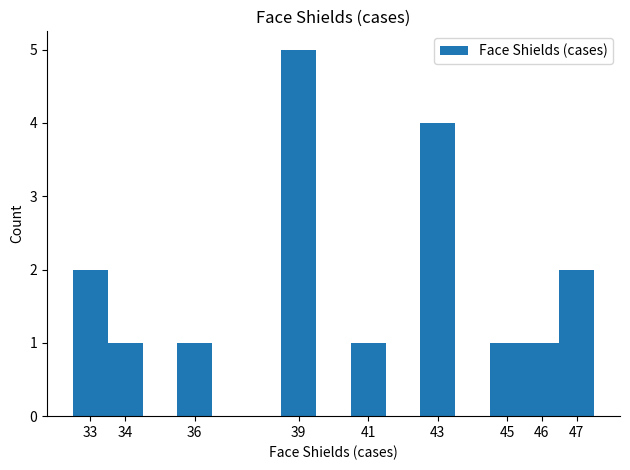

What is the sum of the values at 47 and 41?

3